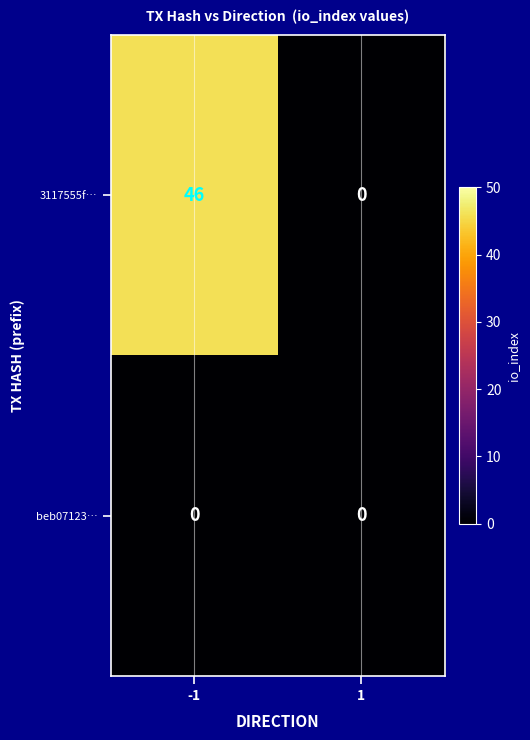

Reading left to right, list all the values displayed in this chart.

3117555f…: -1=46	1=0
beb07123…: -1=0	1=0